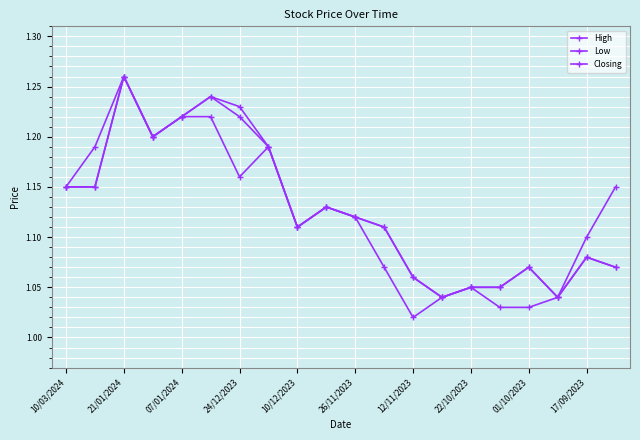

Which series has the largest range (max minus min)?

Low